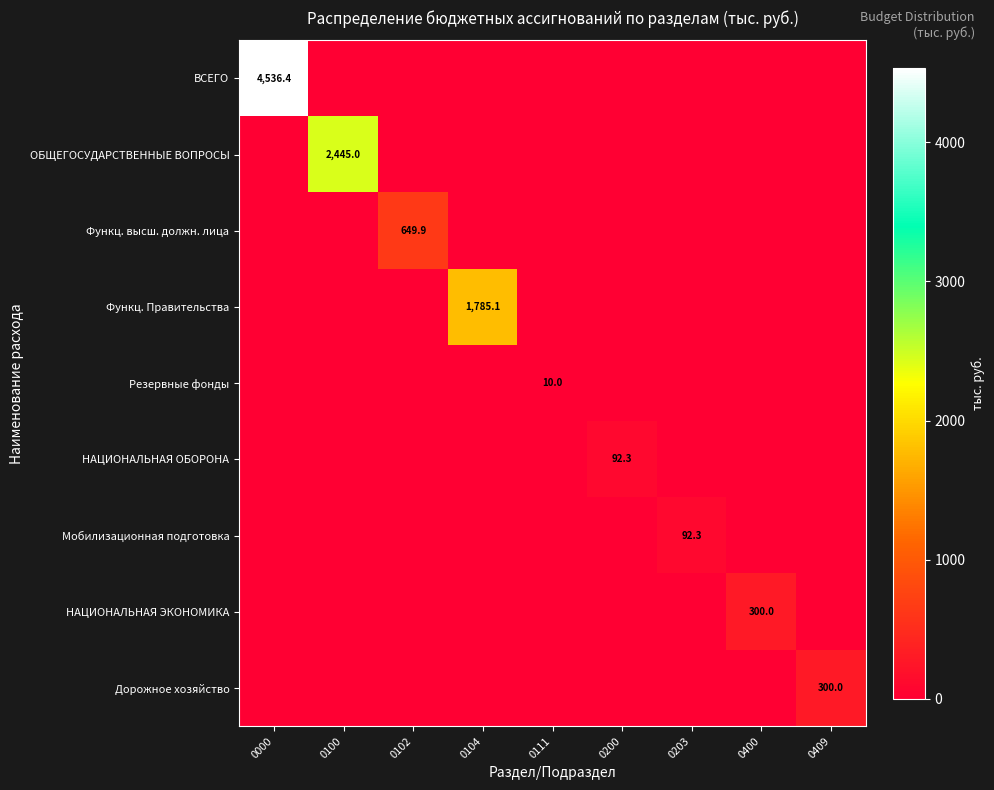

Between 0100 and 0111, which is larger?

0100